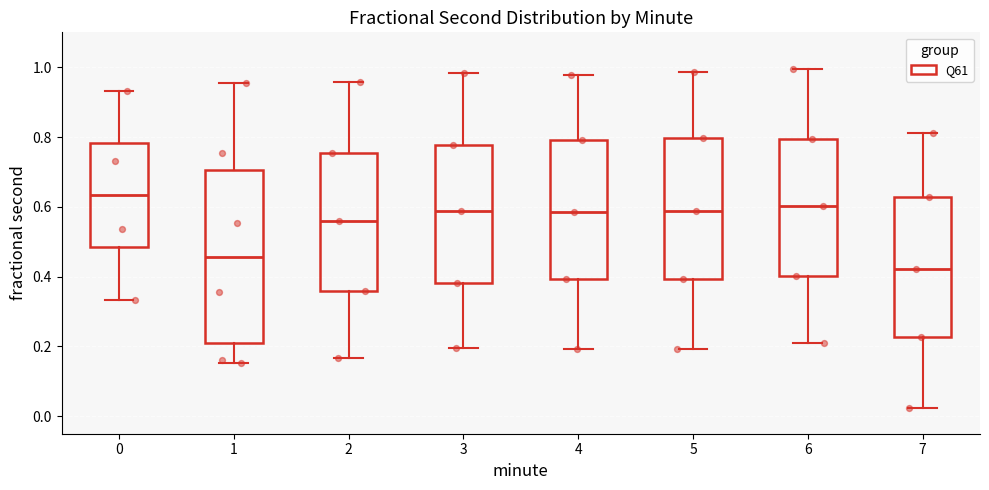

Which box is the tallest, from its lower edge to its upper edge?

1